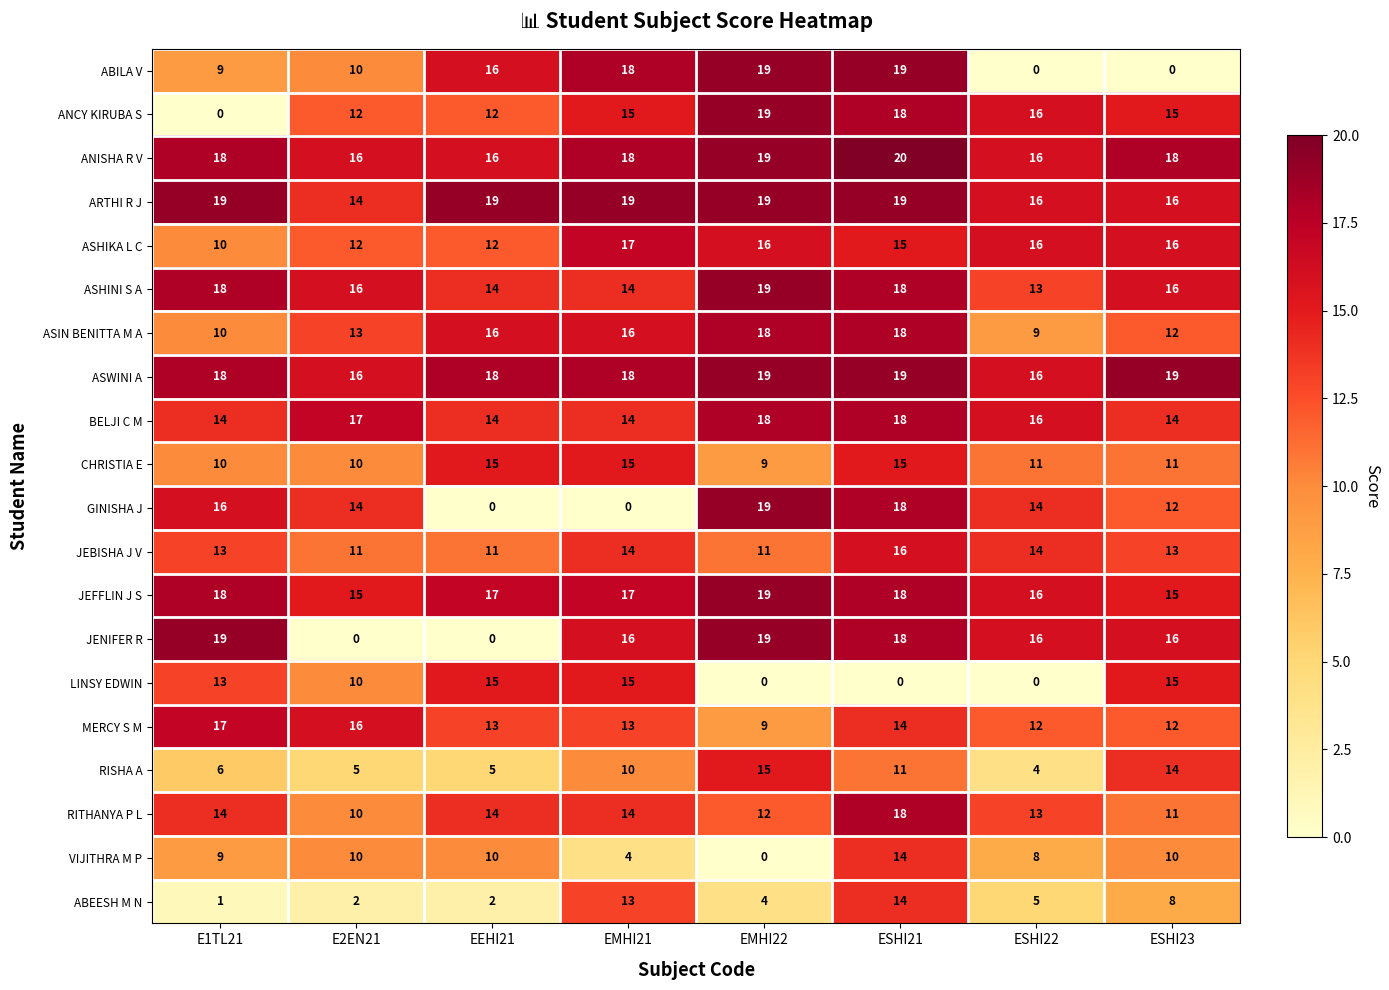

What is the difference between the highest and lowest values at EEHI21?

19